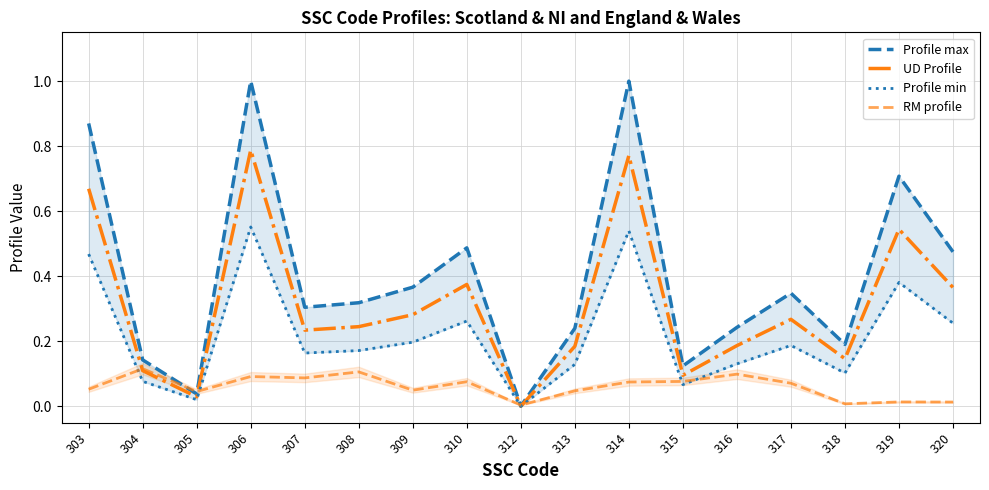

What are all the series names shown in the legend?

Profile max, UD Profile, Profile min, RM profile